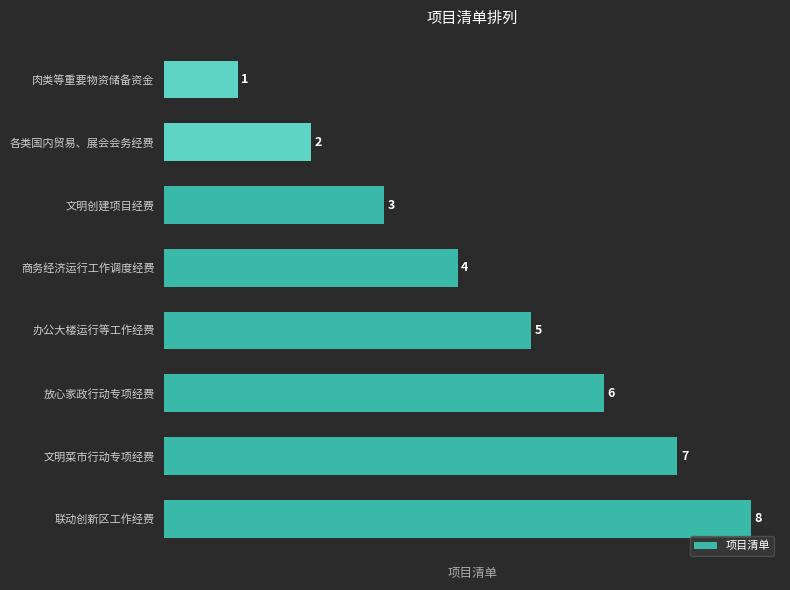

Rank the categories by value from highest to lowest.

联动创新区工作经费, 文明菜市行动专项经费, 放心家政行动专项经费, 办公大楼运行等工作经费, 商务经济运行工作调度经费, 文明创建项目经费, 各类国内贸易、展会会务经费, 肉类等重要物资储备资金